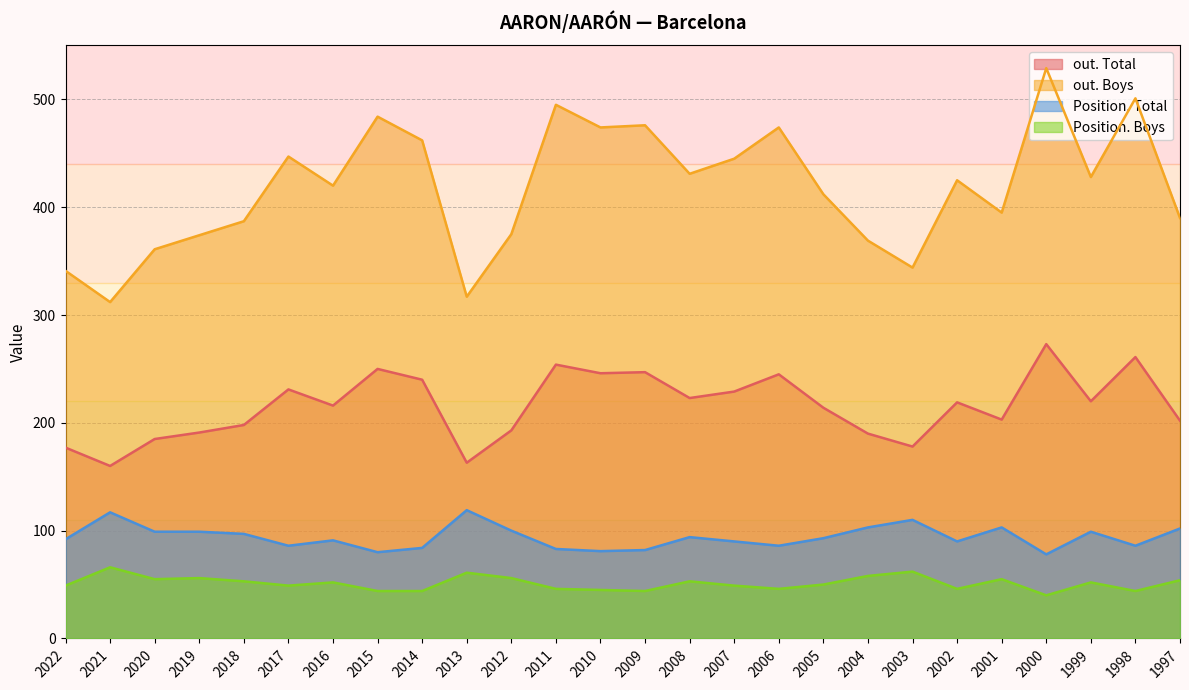

What are all the series names shown in the legend?

out. Total, out. Boys, Position. Total, Position. Boys